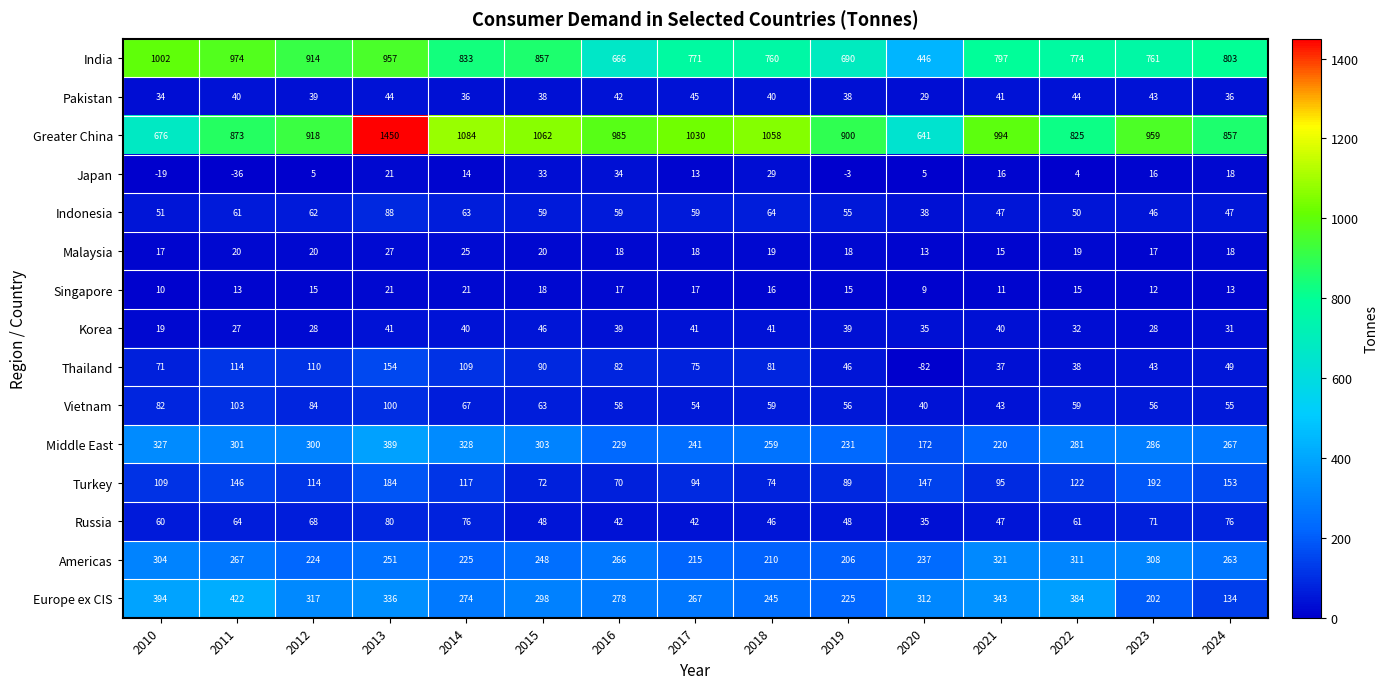

Which series has the largest total across all categories?

Greater China